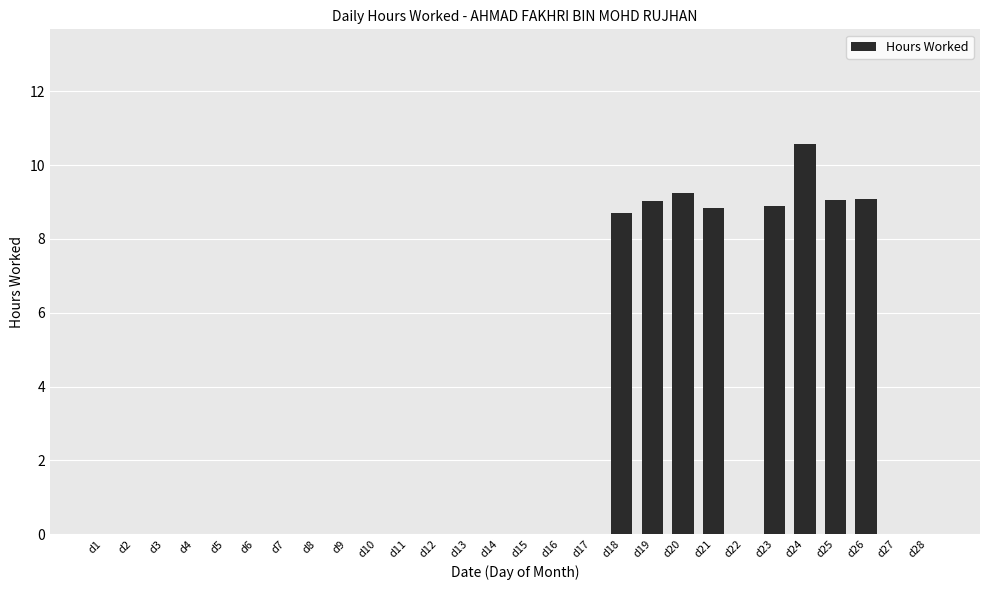

What is the sum of the values at d10 and d26?

9.1